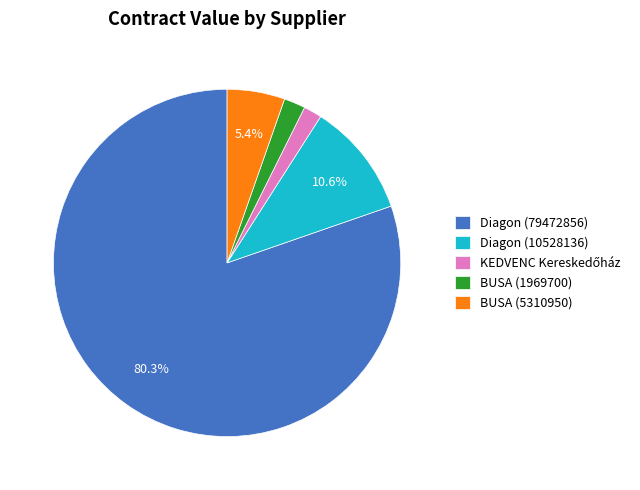

What percentage is the Diagon (10528136) slice, to the nearest percent?

11%